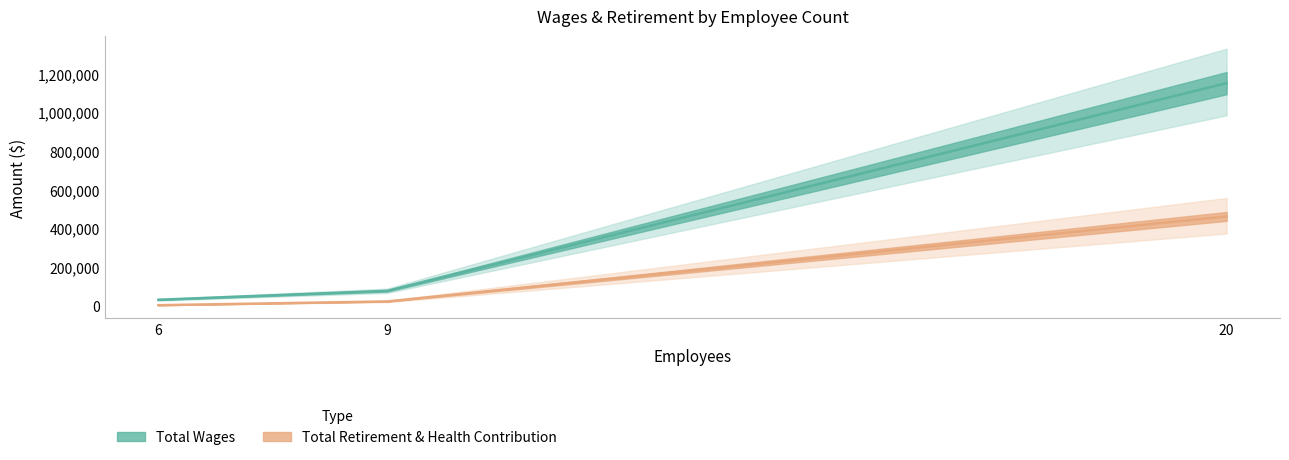

Which label corresponds to the smallest value in the chart?

6